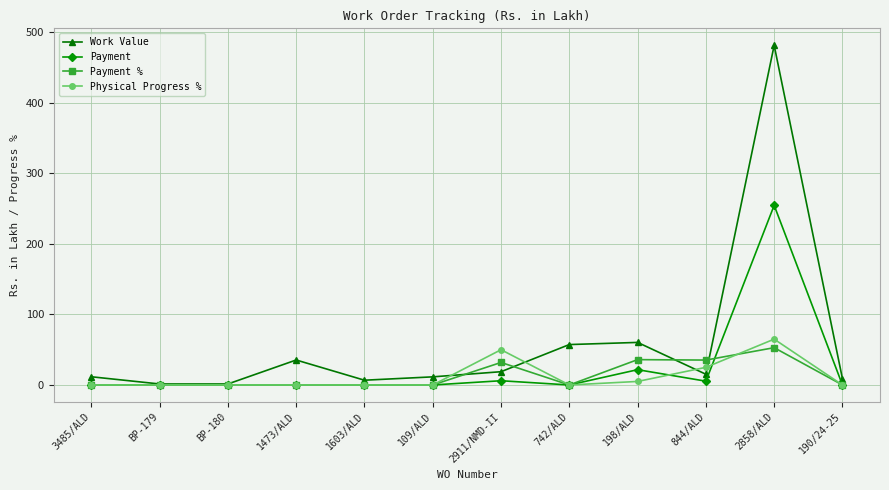

At which category is the sum across all series the highest?

2858/ALD